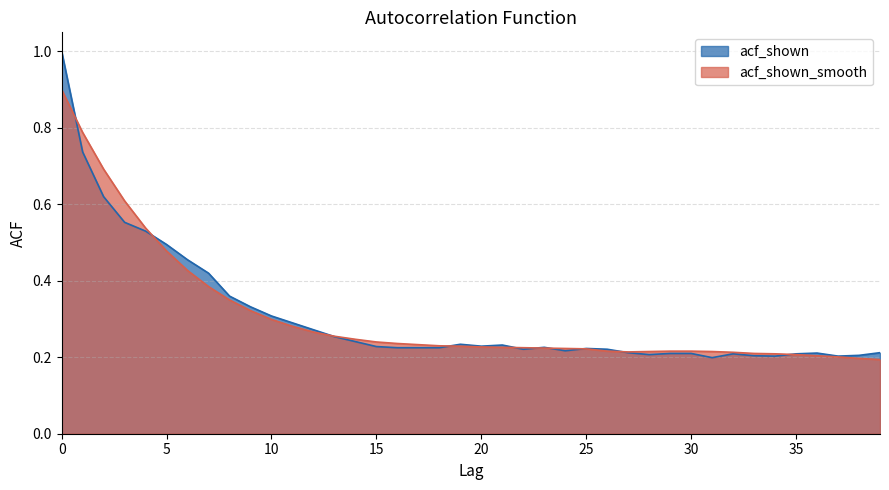

Reading right to left, what are all the values shown in this chart?

acf_shown: 39=0.2	38=0.2	37=0.2	36=0.2	35=0.2	34=0.2	33=0.2	32=0.2	31=0.2	30=0.2	29=0.2	28=0.2	27=0.2	26=0.2	25=0.2	24=0.2	23=0.2	22=0.2	21=0.2	20=0.2	19=0.2	18=0.2	17=0.2	16=0.2	15=0.2	14=0.2	13=0.3	12=0.3	11=0.3	10=0.3	9=0.3	8=0.4	7=0.4	6=0.5	5=0.5	4=0.5	3=0.6	2=0.6	1=0.7	0=1.0
acf_shown_smooth: 39=0.2	38=0.2	37=0.2	36=0.2	35=0.2	34=0.2	33=0.2	32=0.2	31=0.2	30=0.2	29=0.2	28=0.2	27=0.2	26=0.2	25=0.2	24=0.2	23=0.2	22=0.2	21=0.2	20=0.2	19=0.2	18=0.2	17=0.2	16=0.2	15=0.2	14=0.2	13=0.3	12=0.3	11=0.3	10=0.3	9=0.3	8=0.3	7=0.4	6=0.4	5=0.5	4=0.5	3=0.6	2=0.7	1=0.8	0=0.9